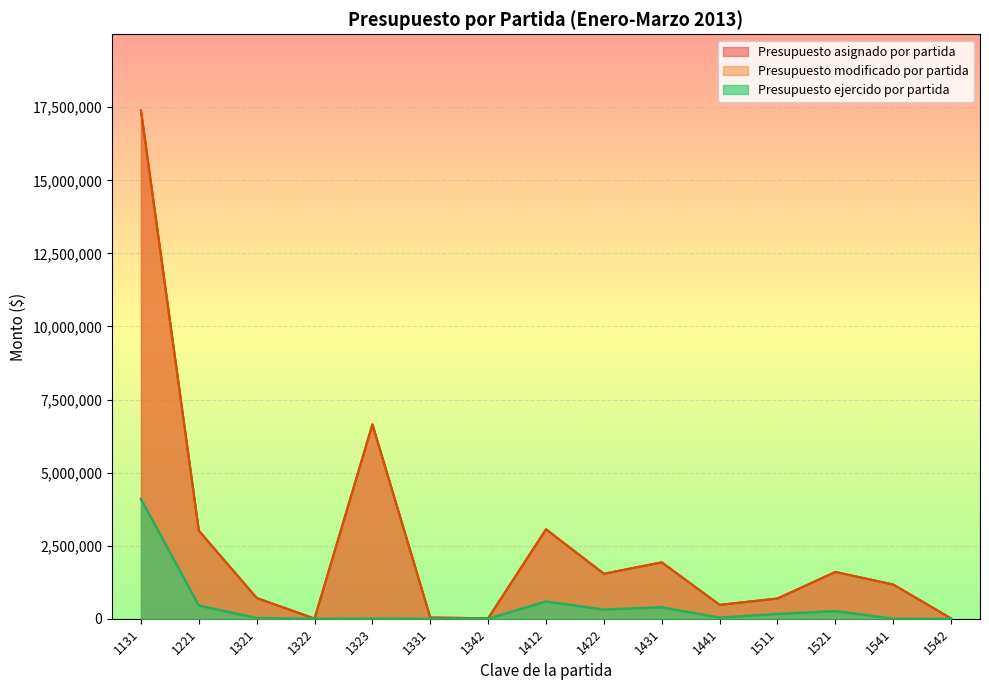

Count the number of categories in the chart.

15